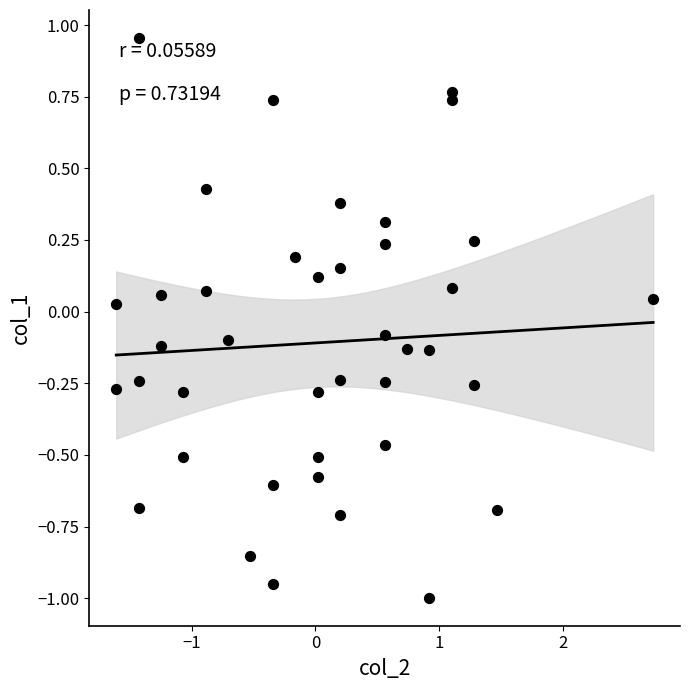

What is the range of Y values (max minus min)?

2.0